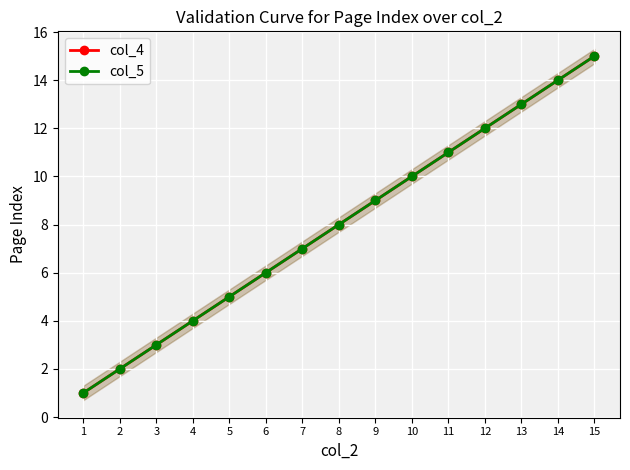

What is the total value across all series at 8?

16